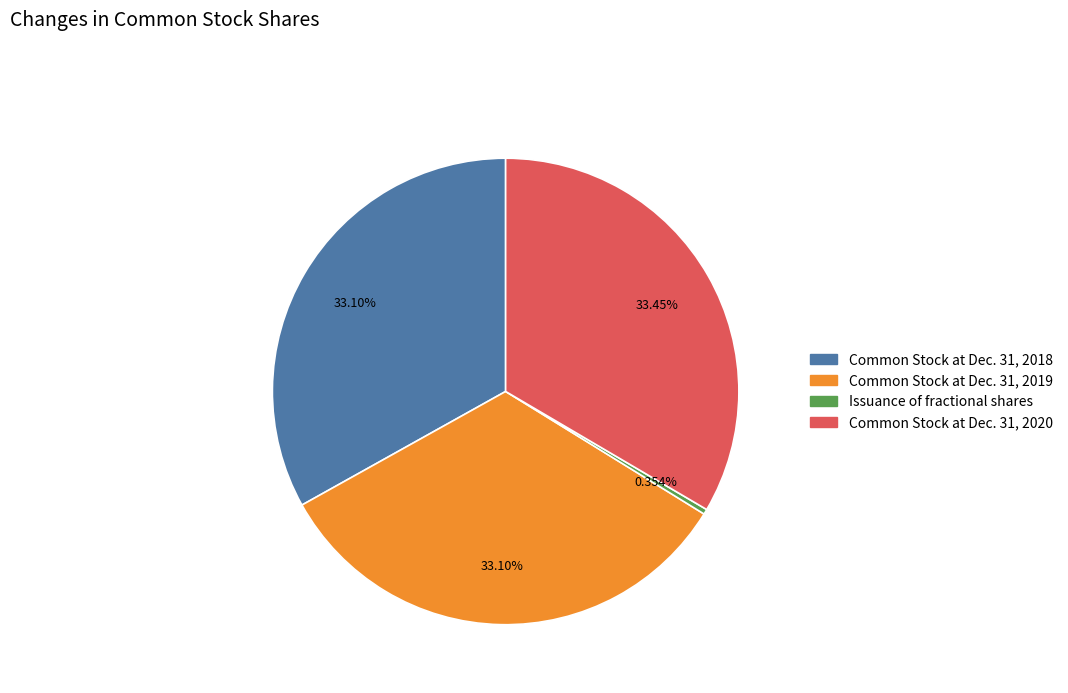

How much of the chart is everything except Common Stock at Dec. 31, 2019?

66.9%